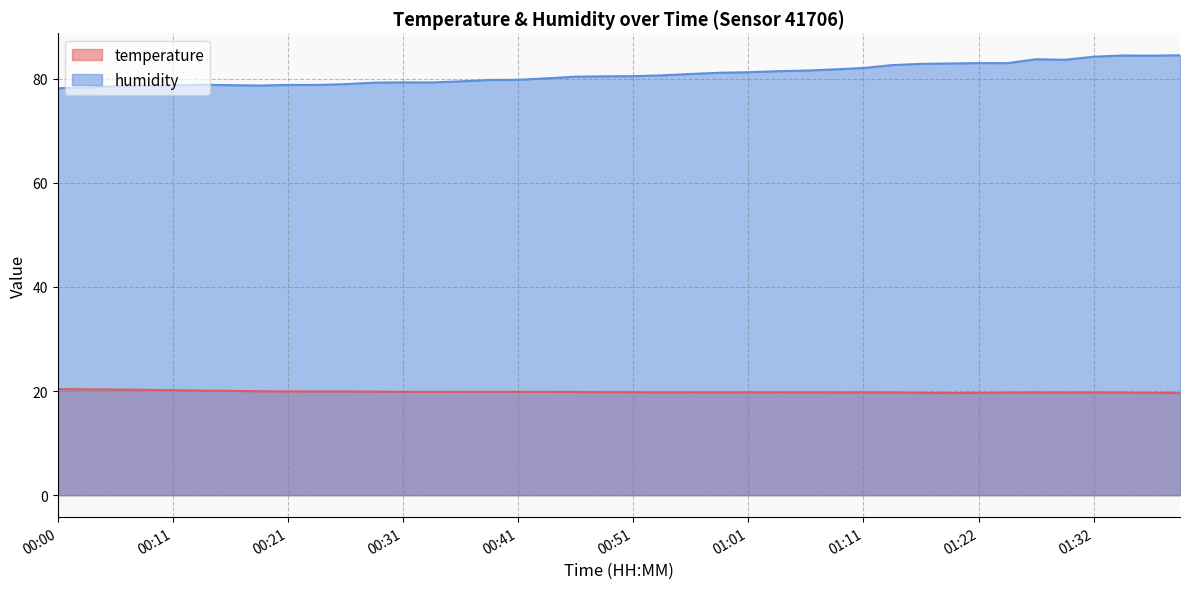

True or false: humidity has more than 0 points higher than both neighbors.

True